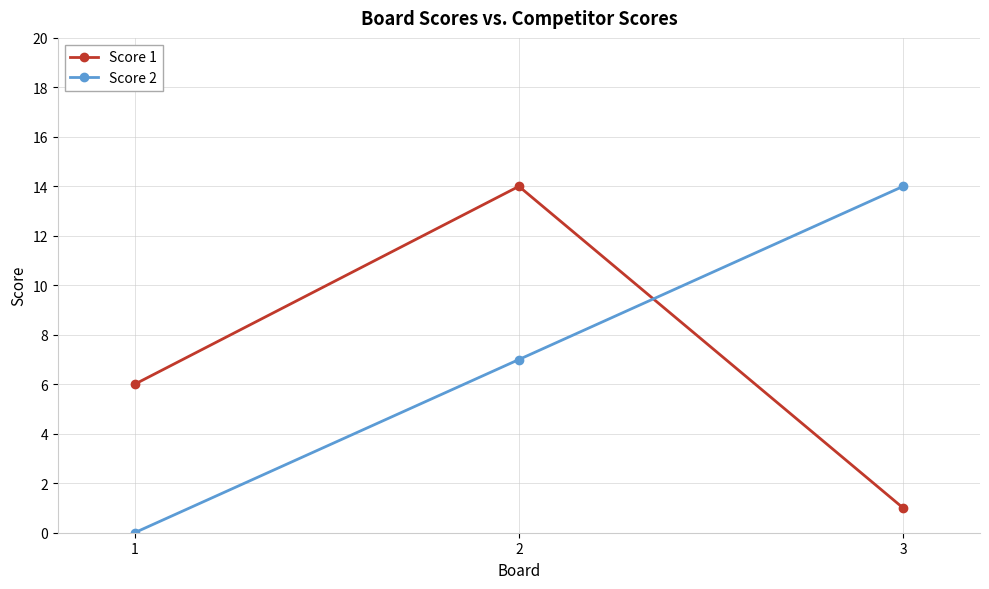

List the labels in order of Score 1 value, smallest first.

3, 1, 2